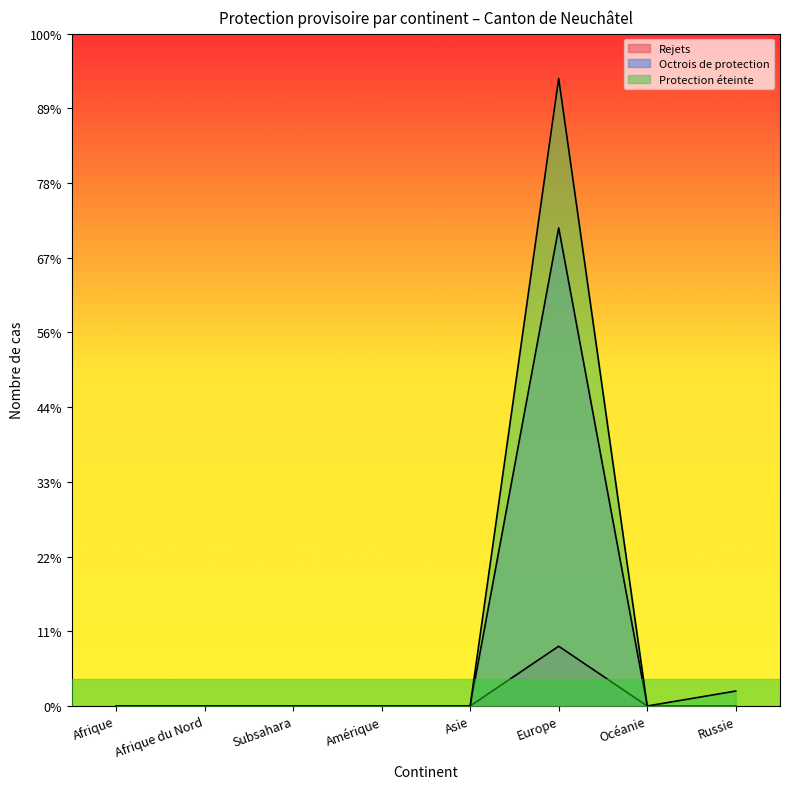

Between Russie and Europe, which is larger?

Europe